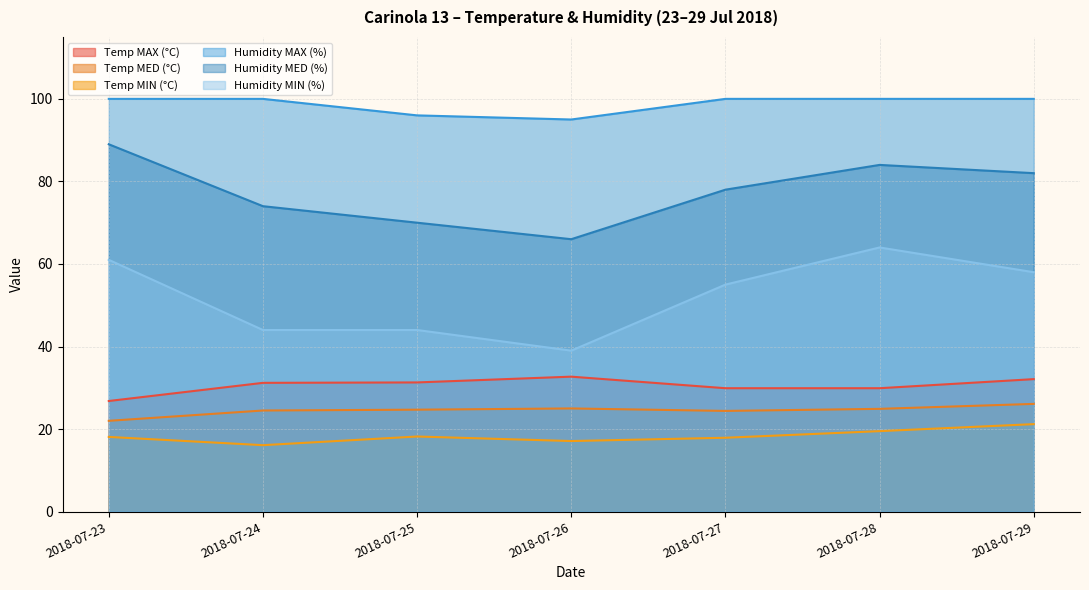

In Humidity MIN (%), how many points are lower than both neighbors (excluding endpoints)?

1